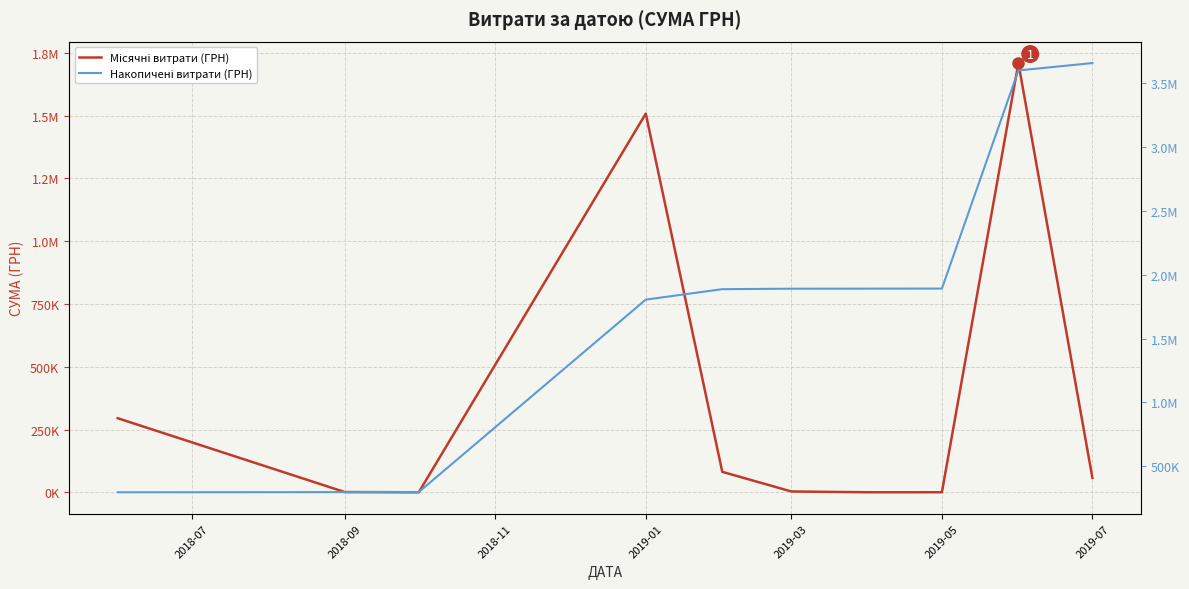

What is the approximate value of Накопичені витрати (ГРН) at 2019-03?

1887030.6